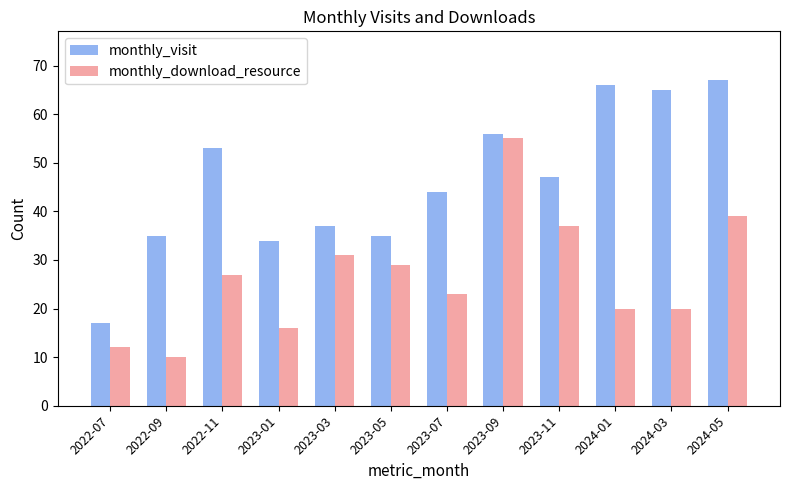

Which series changed the most between 2023-01 and 2024-01?

monthly_visit